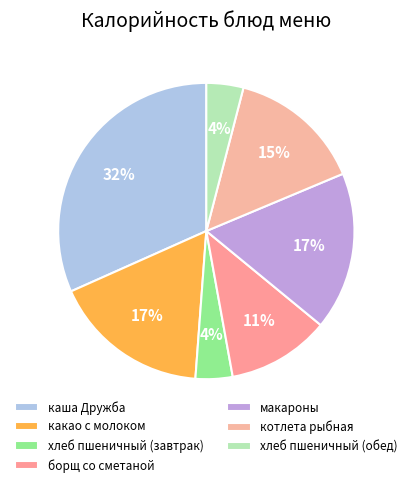

What is the change in value from хлеб пшеничный (завтрак) to макароны?

+111.1